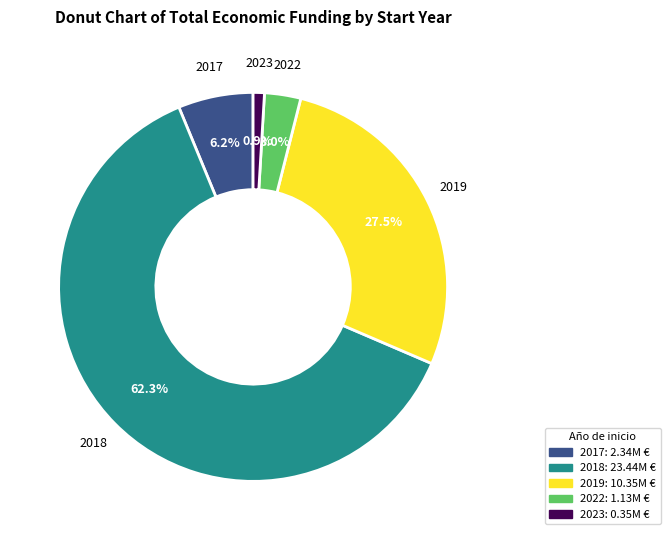

Is there a majority slice in this chart?

Yes